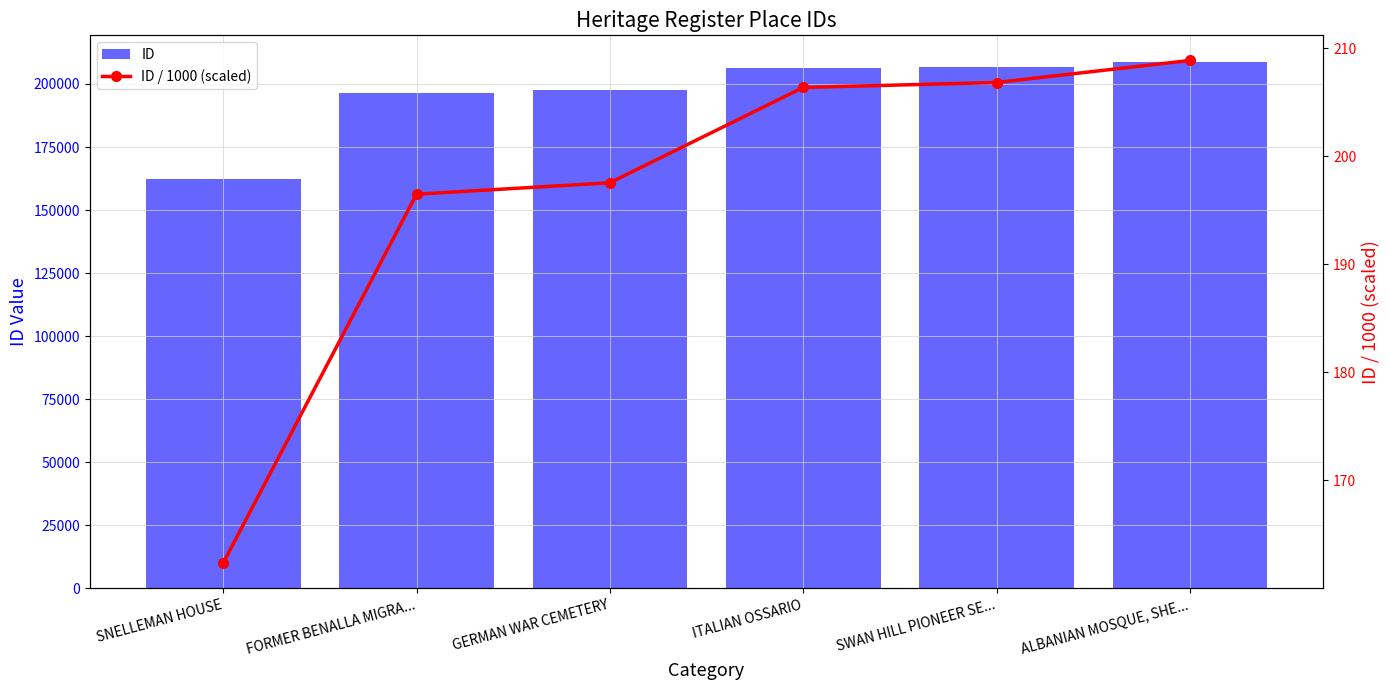

Between SNELLEMAN HOUSE and ALBANIAN MOSQUE, SHE..., which series saw the biggest shift?

ID